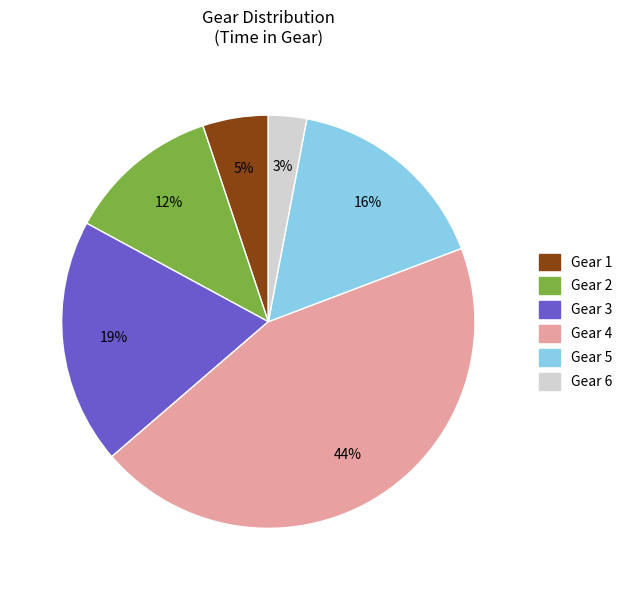

To the nearest percent, what is the average slice percentage?

17%